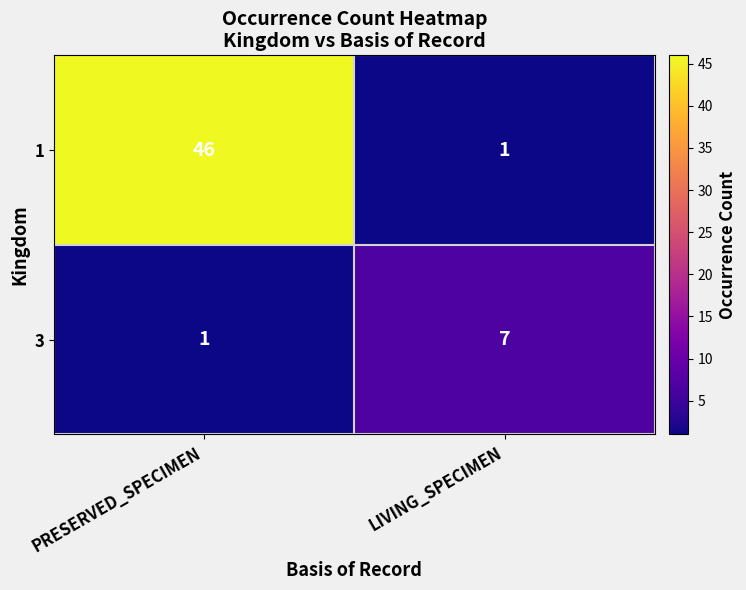

Where is 3 nearest to the value 4?

PRESERVED_SPECIMEN